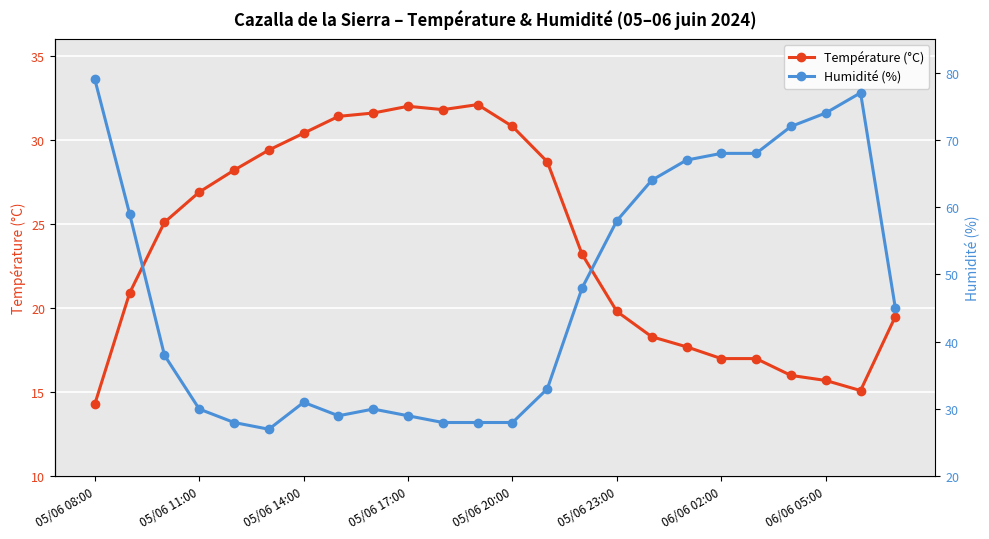

What is the value of the Humidité (%) point at the 10th from the left?

29.0